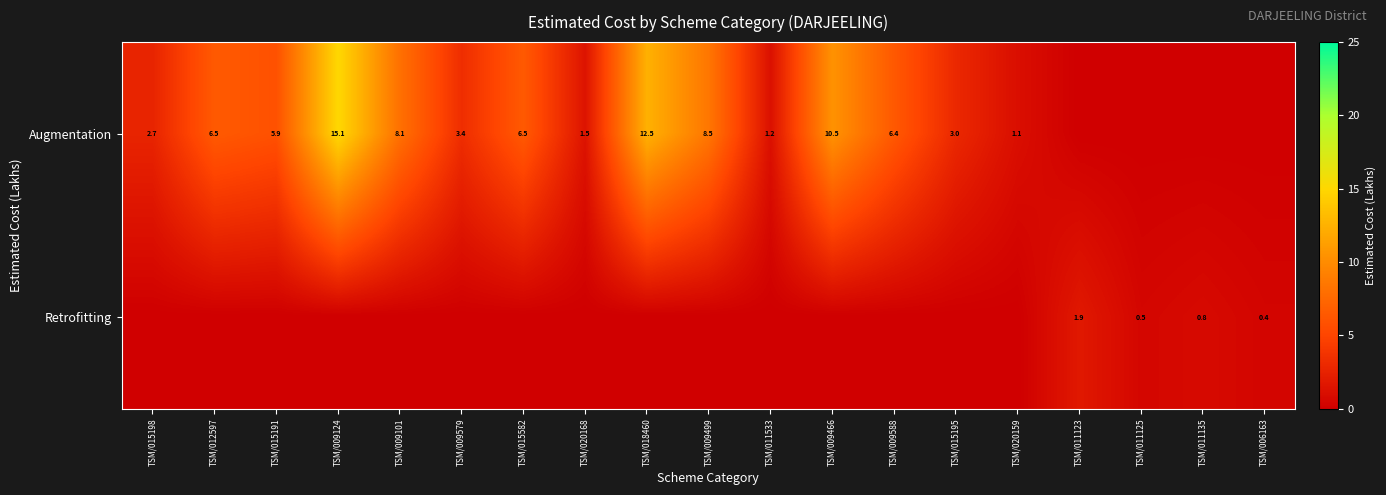

The value of Augmentation at TSM/015195 is 3.0. True or false?

True